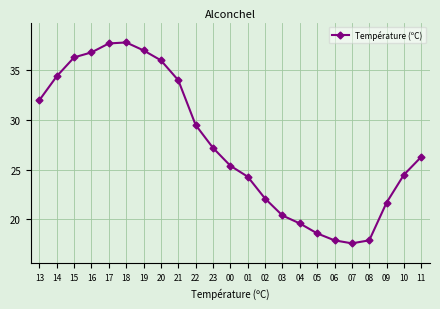

True or false: there are more than 2 points higher than both neighbors.

False